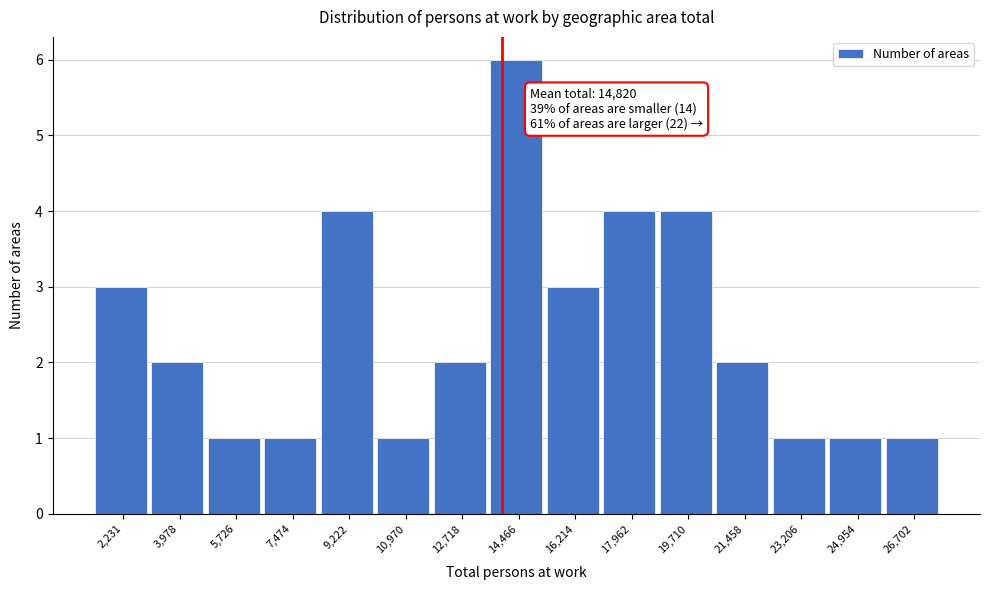

Reading left to right, transcribe all the data shown in this chart.

2,231=3	3,978=2	5,726=1	7,474=1	9,222=4	10,970=1	12,718=2	14,466=6	16,214=3	17,962=4	19,710=4	21,458=2	23,206=1	24,954=1	26,702=1